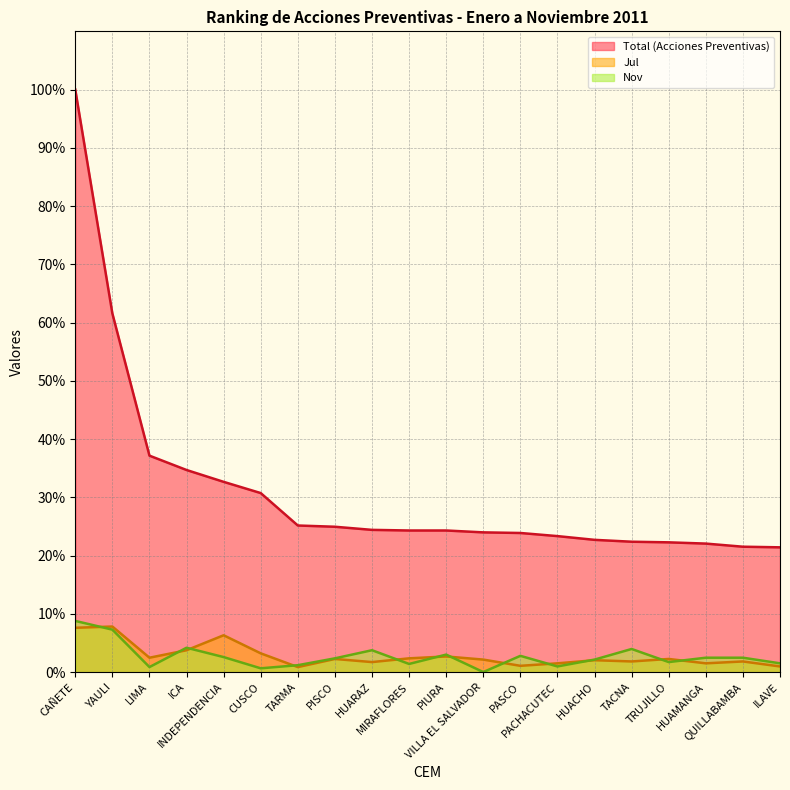

What are all the series names shown in the legend?

Total (Acciones Preventivas), Jul, Nov